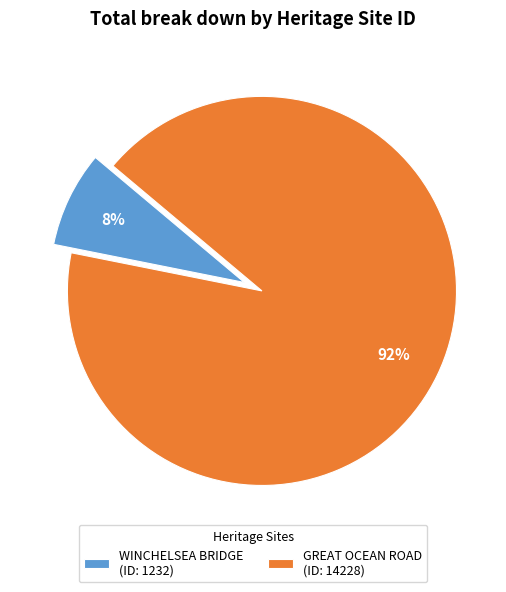

Does any single category account for the majority?

Yes